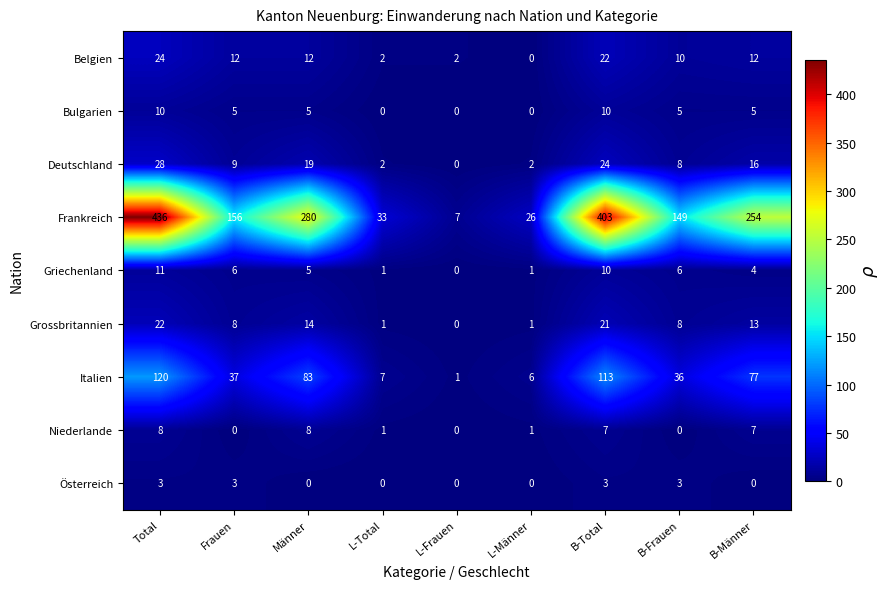

What is the sum of all Deutschland values?

108